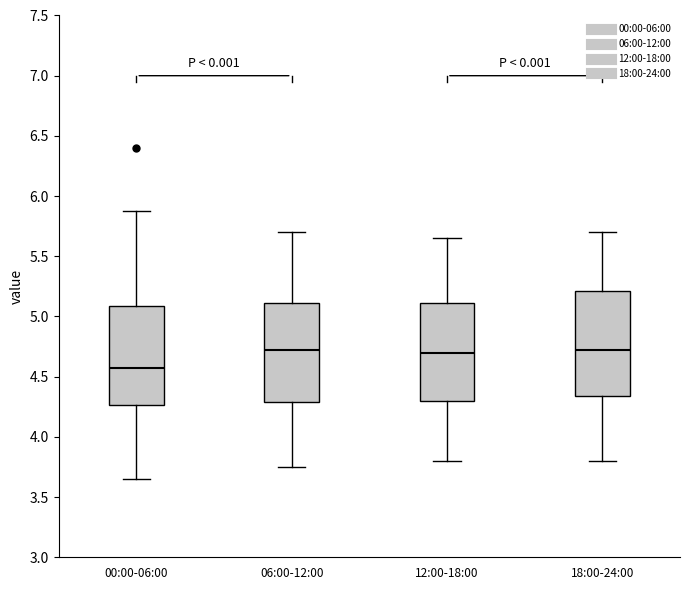

Reading left to right, transcribe this box plot: for each box, give where its median line is, the range the box spans, and where its two whiskers end, as read against the y-axis. The values are not printed on the chart, so give them approximately, as read against the axis.

00:00-06:00: median 4.55, box 4.25 to 5.10, whiskers 3.65 to 5.90
06:00-12:00: median 4.75, box 4.30 to 5.10, whiskers 3.75 to 5.70
12:00-18:00: median 4.70, box 4.30 to 5.10, whiskers 3.80 to 5.65
18:00-24:00: median 4.75, box 4.35 to 5.20, whiskers 3.80 to 5.70